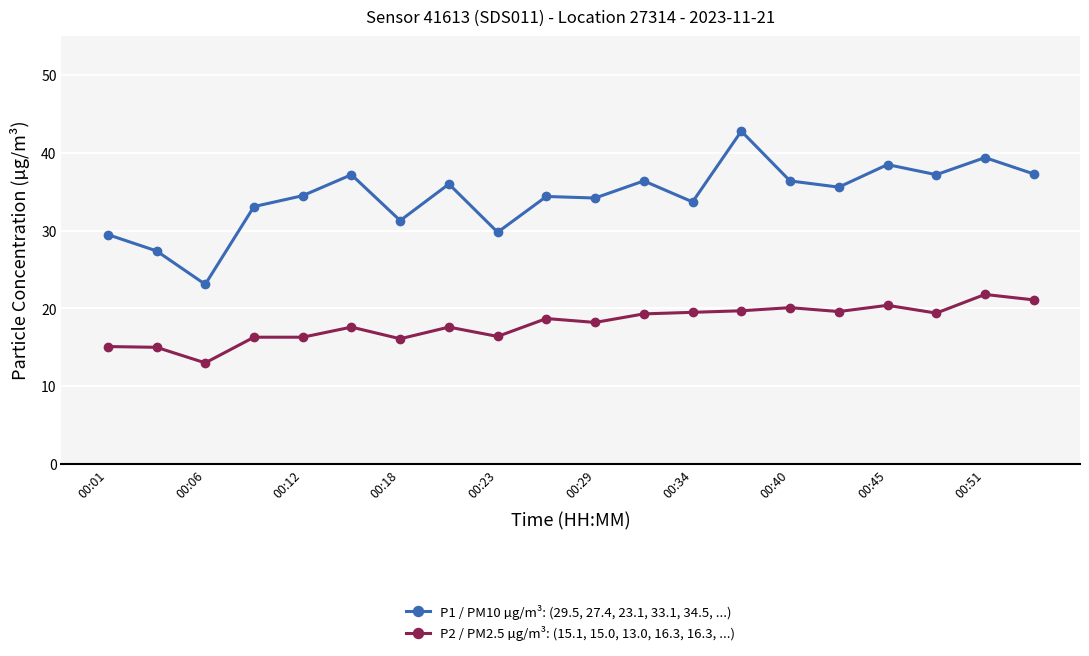

What is the smallest value displayed?

13.0